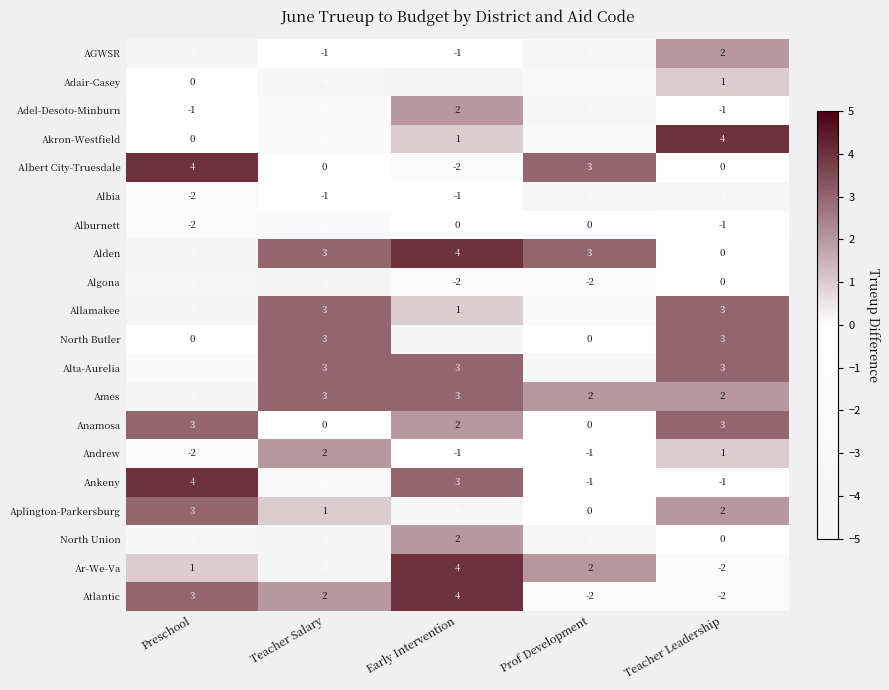

Is it true that Algona equals 0 at Teacher Leadership?

True